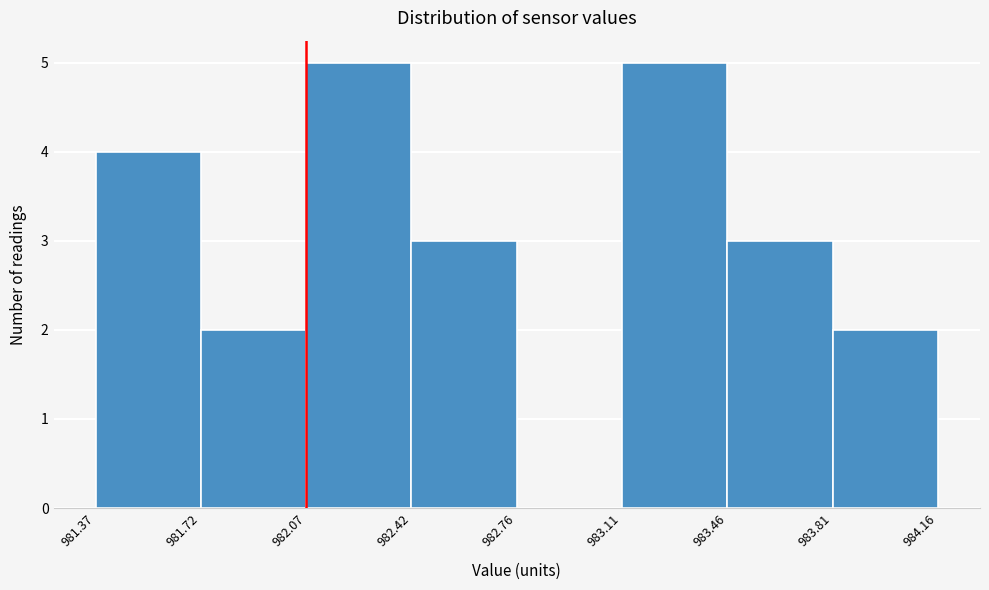

Reading left to right, transcribe this chart: for each bar, give the range it covers on the x-axis and its height. The values are not printed on the chart, so give them approximately, as read against the axis.

981.37 to 981.72: 4
981.72 to 982.07: 2
982.07 to 982.42: 5
982.42 to 982.76: 3
982.76 to 983.11: 0
983.11 to 983.46: 5
983.46 to 983.81: 3
983.81 to 984.16: 2